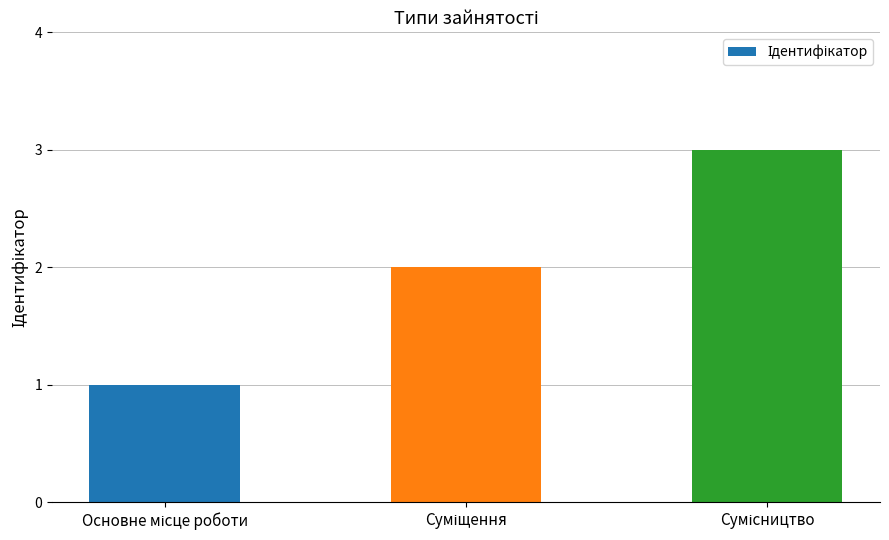

What is the sum of all values?

6